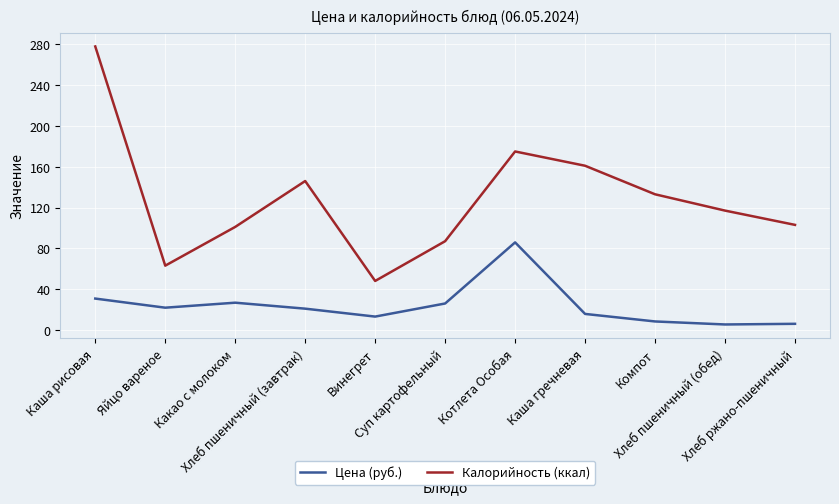

What are all the series names shown in the legend?

Цена (руб.), Калорийность (ккал)